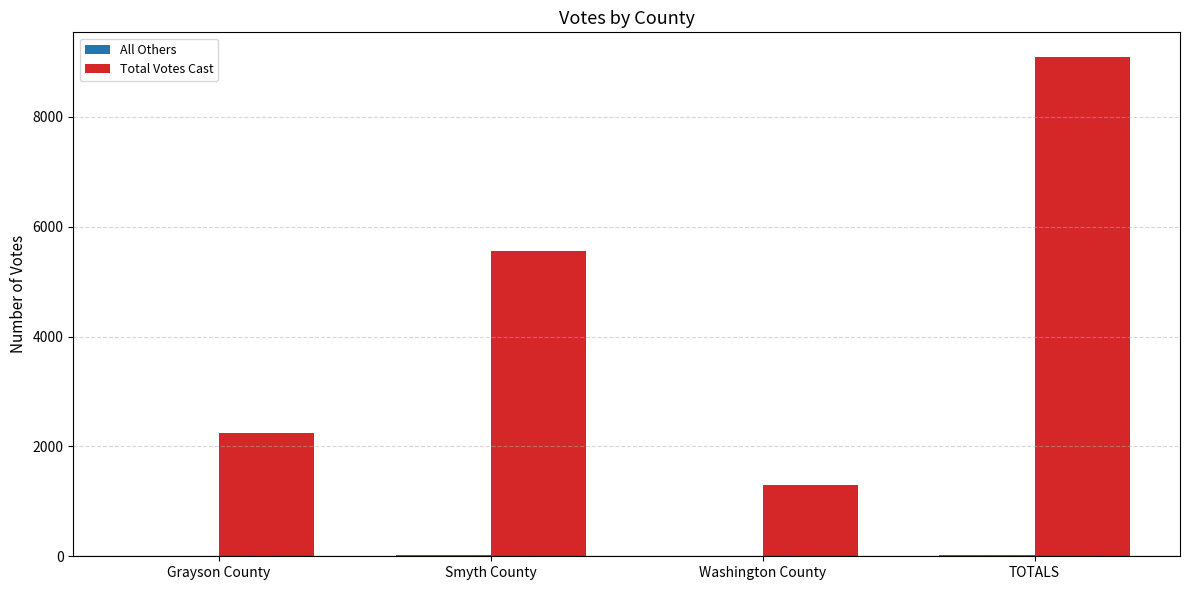

What is the total value across all series at Grayson County?

2247